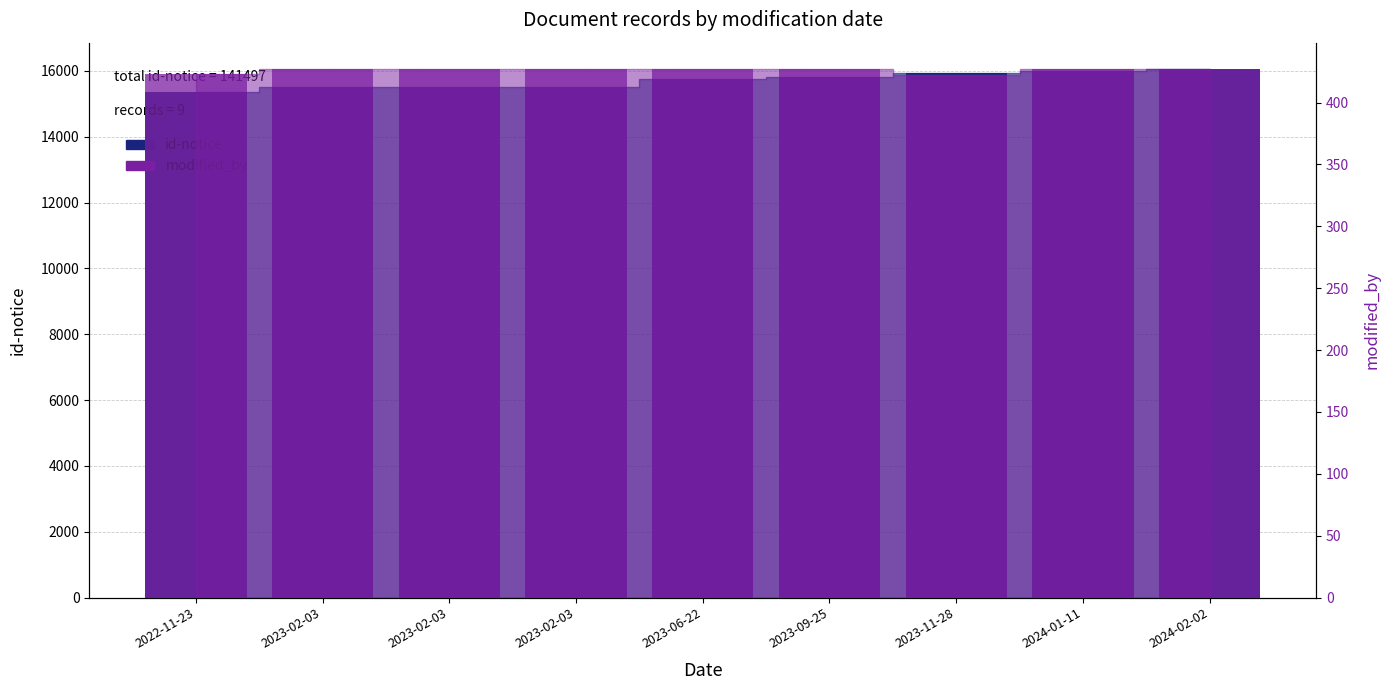

Rank the categories by modified_by value from lowest to highest.

2023-11-28, 2022-11-23, 2023-02-03, 2023-02-03, 2023-02-03, 2023-06-22, 2023-09-25, 2024-01-11, 2024-02-02